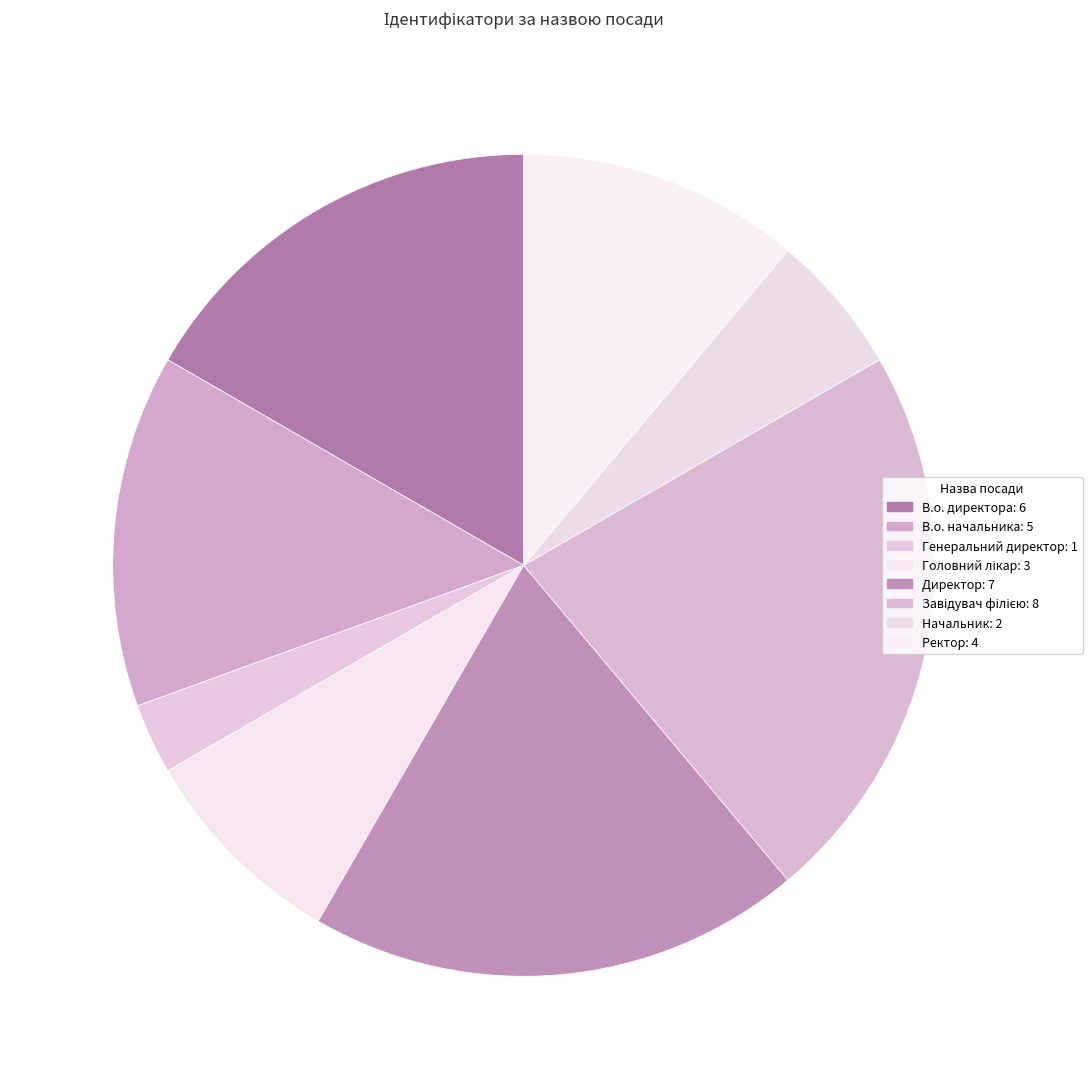

Count the number of slices in the pie.

8